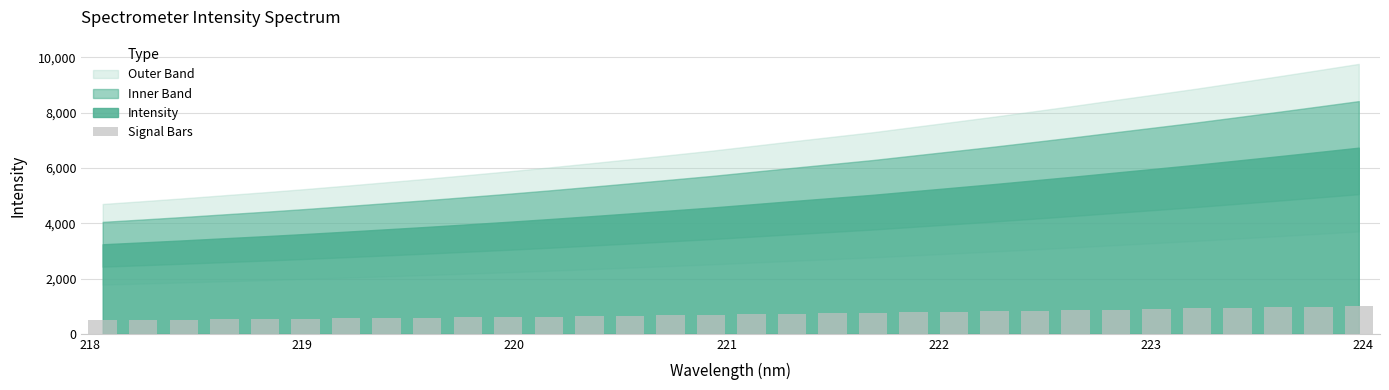

What is the maximum value shown in the chart?

1009.8